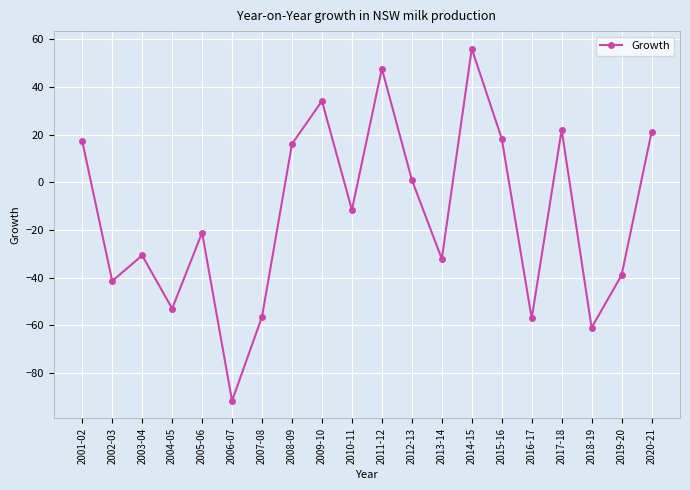

How many points are higher than both their immediate neighbors (excluding endpoints)?

6